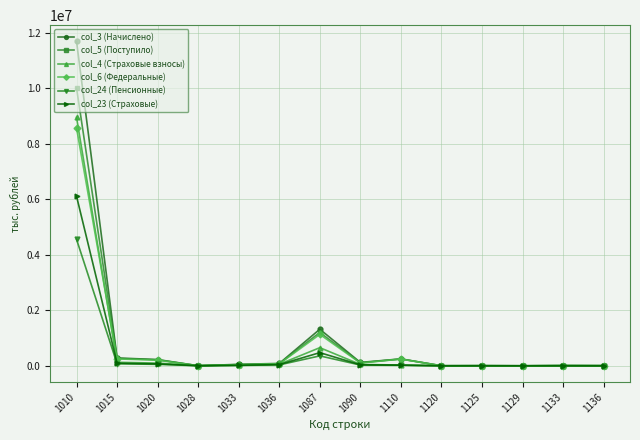

True or false: col_4 (Страховые взносы) has a value of 654883 at 1087.

True